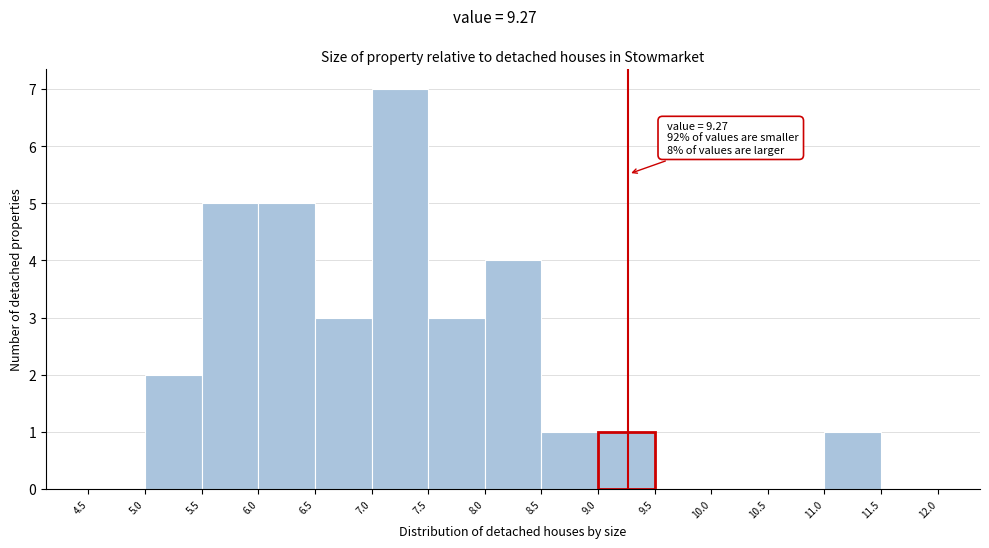

Over which range of the x-axis is the bar tallest?

7.0 to 7.5